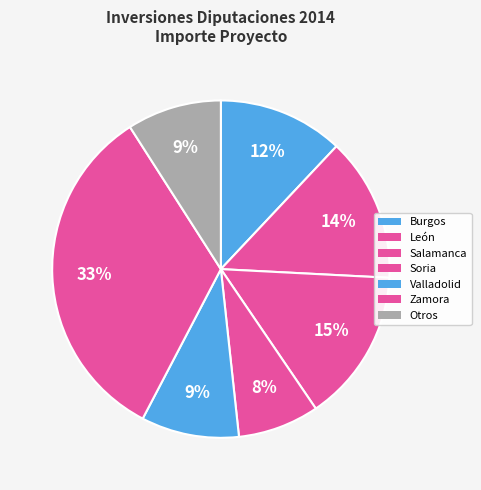

Count the number of slices in the pie.

7